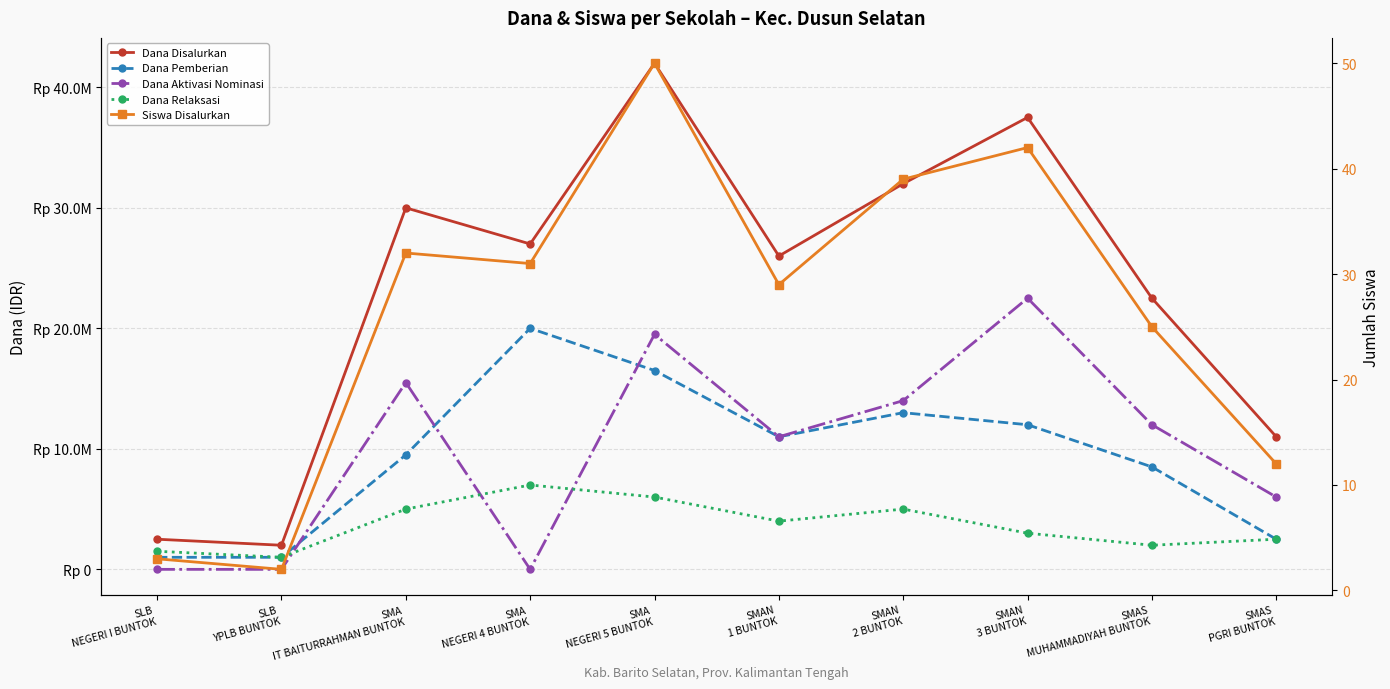

Which category has the lowest value across all series?

SLB
NEGERI I BUNTOK